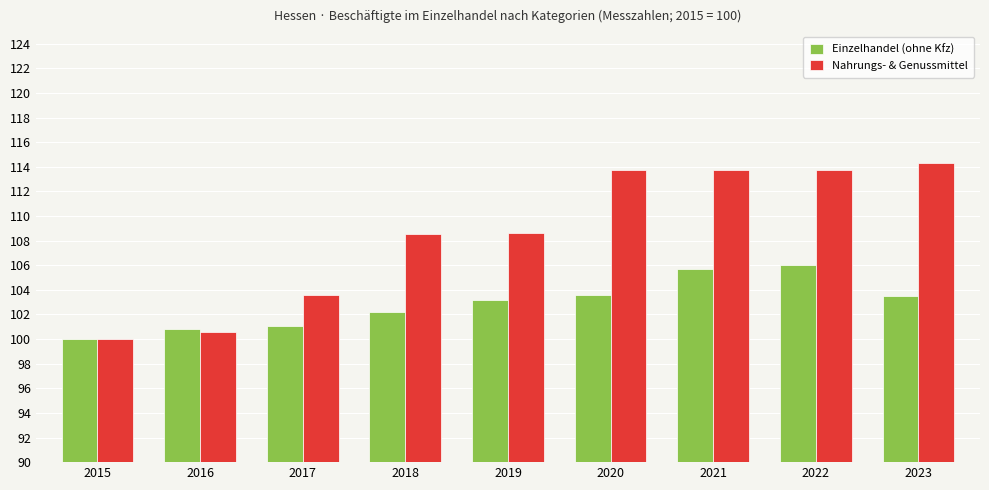

What is the spread (max minus min) of values at 2019?

5.4